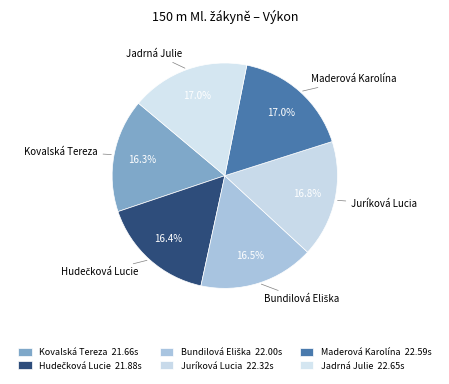

What is the ratio of the value at Maderová Karolína to the value at Jadrná Julie?

1.0